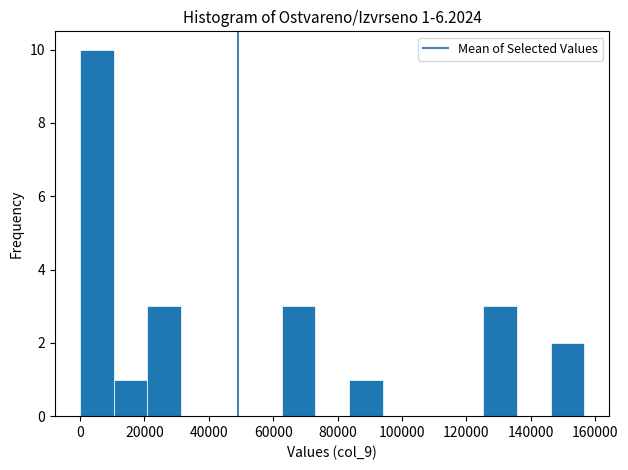

Which range on the x-axis has the tallest bar?

0 to 10000